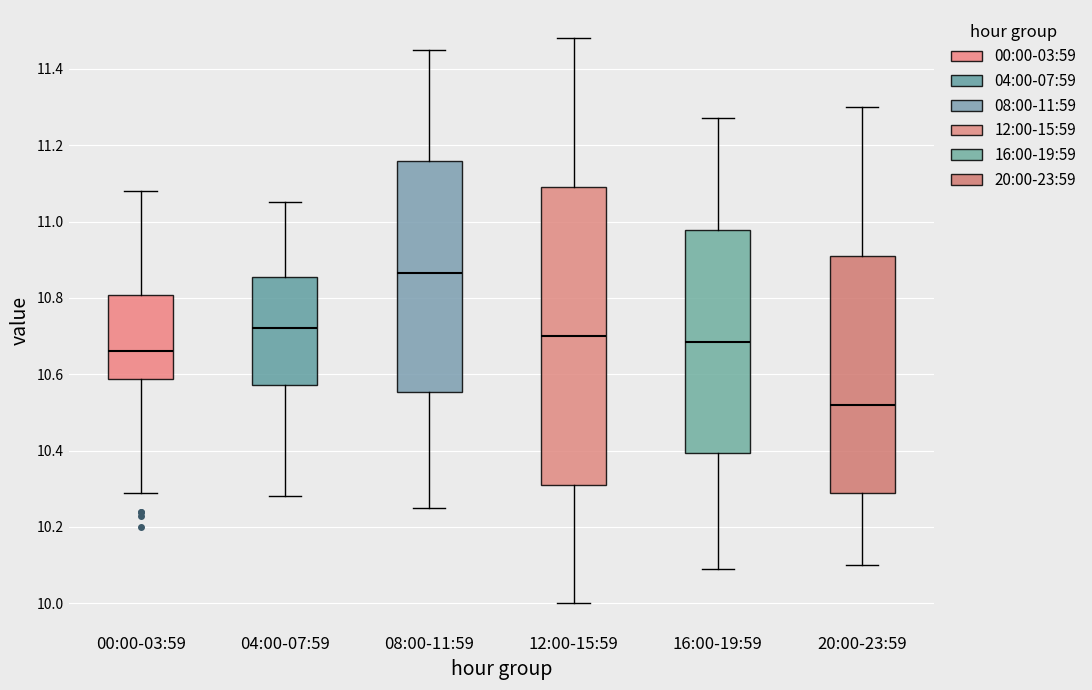

Where is the lower edge of the box for 08:00-11:59 on the y-axis? The values are not printed on the chart, so give them approximately, as read against the axis.

10.56